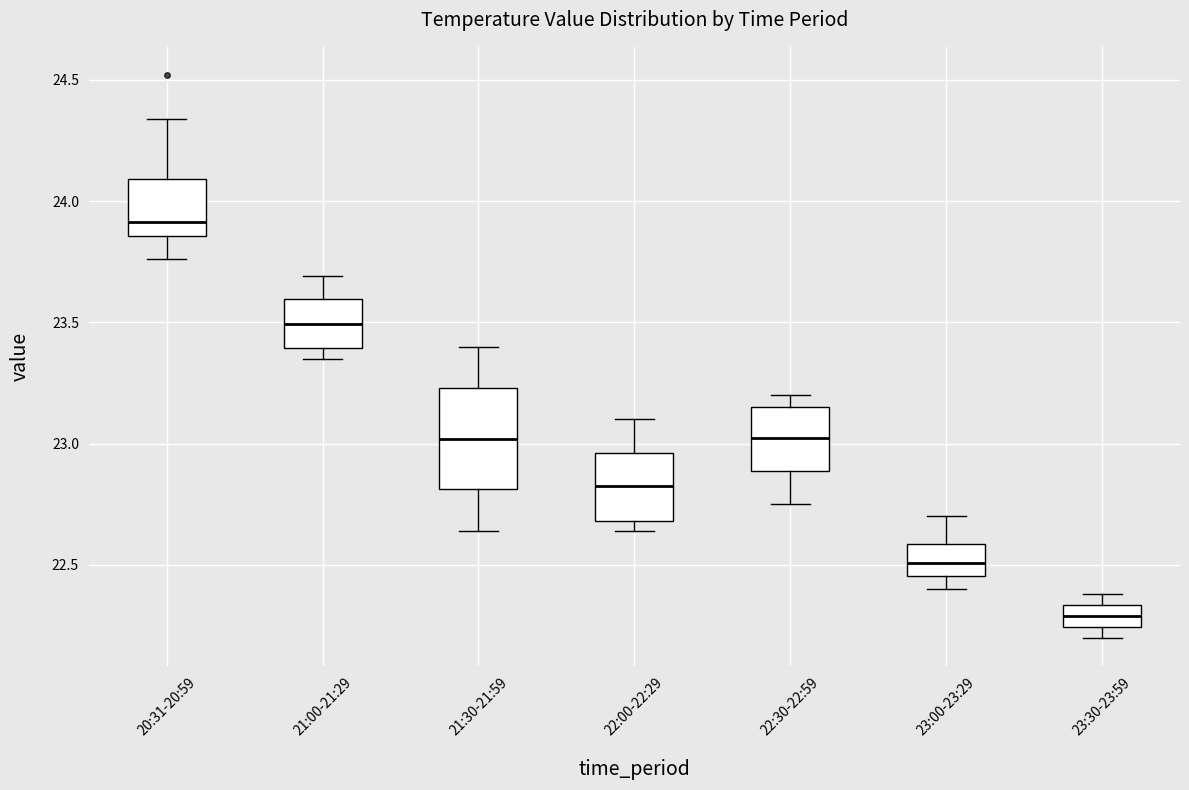

Reading left to right, transcribe this box plot: for each box, give where its median line is, the range the box spans, and where its two whiskers end, as read against the y-axis. The values are not printed on the chart, so give them approximately, as read against the axis.

20:31-20:59: median 23.90, box 23.85 to 24.10, whiskers 23.75 to 24.35
21:00-21:29: median 23.50, box 23.40 to 23.60, whiskers 23.35 to 23.70
21:30-21:59: median 23.00, box 22.80 to 23.25, whiskers 22.65 to 23.40
22:00-22:29: median 22.85, box 22.70 to 22.95, whiskers 22.65 to 23.10
22:30-22:59: median 23.05, box 22.90 to 23.15, whiskers 22.75 to 23.20
23:00-23:29: median 22.50, box 22.45 to 22.60, whiskers 22.40 to 22.70
23:30-23:59: median 22.30, box 22.25 to 22.35, whiskers 22.20 to 22.40